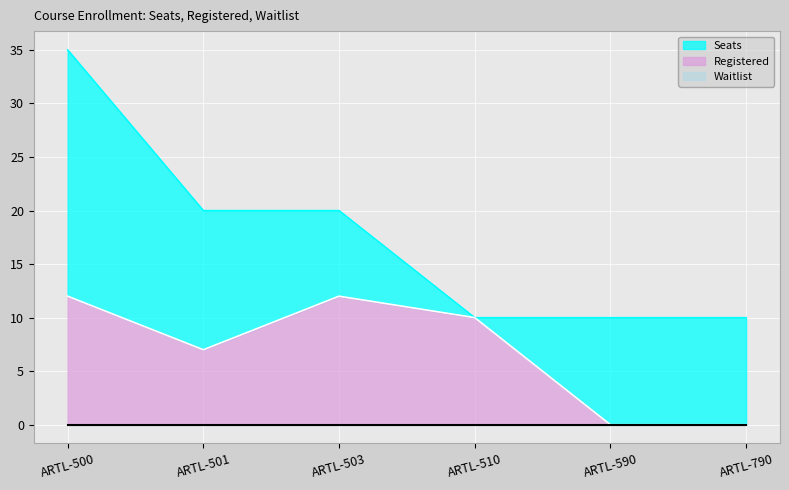

Is it true that Seats equals 3 at ARTL-590?

False